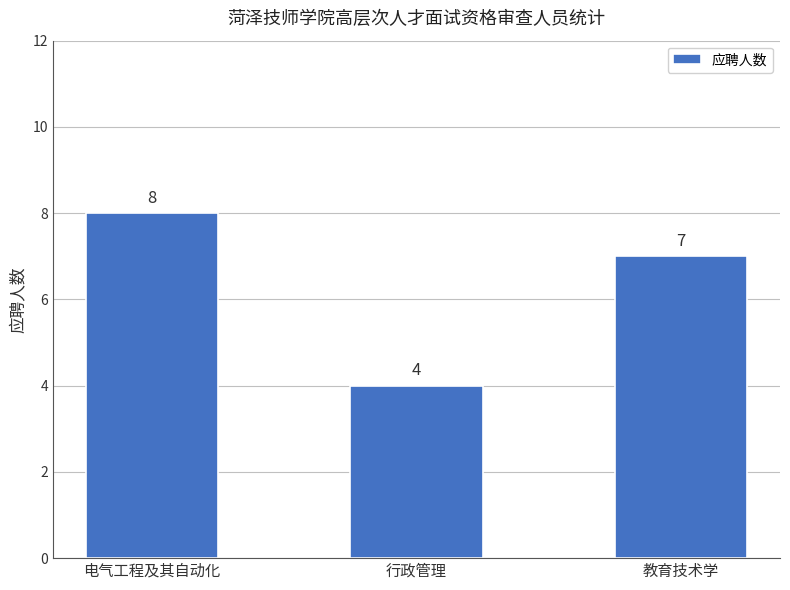

Does the chart contain stacked bars?

No